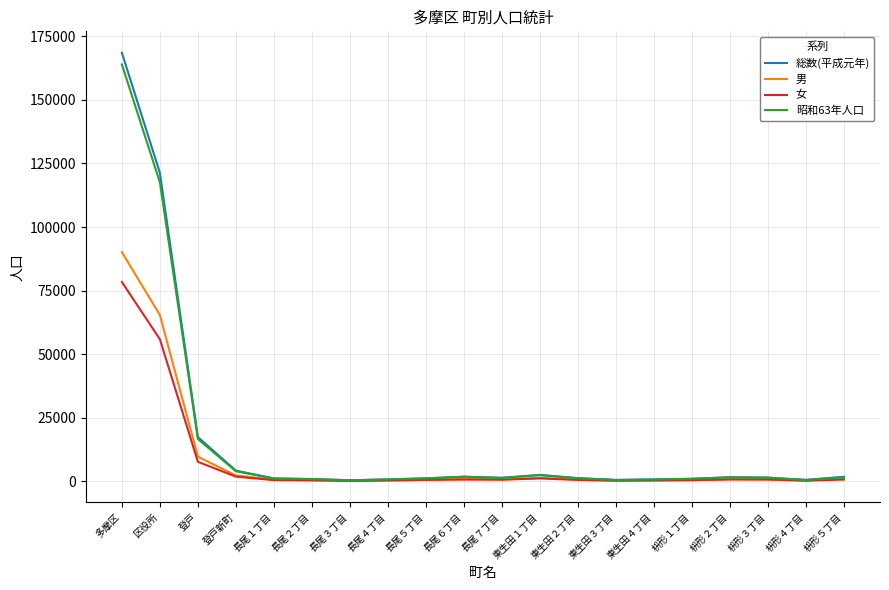

What are all the series names shown in the legend?

総数(平成元年), 男, 女, 昭和63年人口